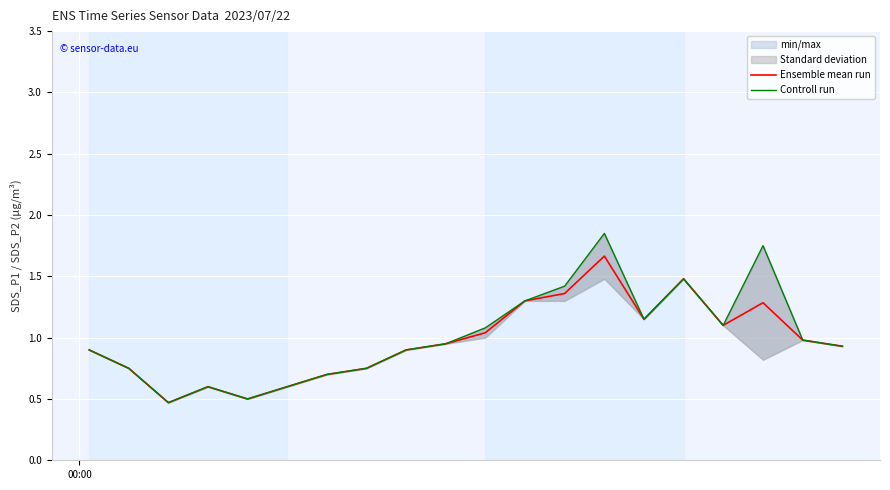

What is the minimum value for Ensemble mean run?

0.5